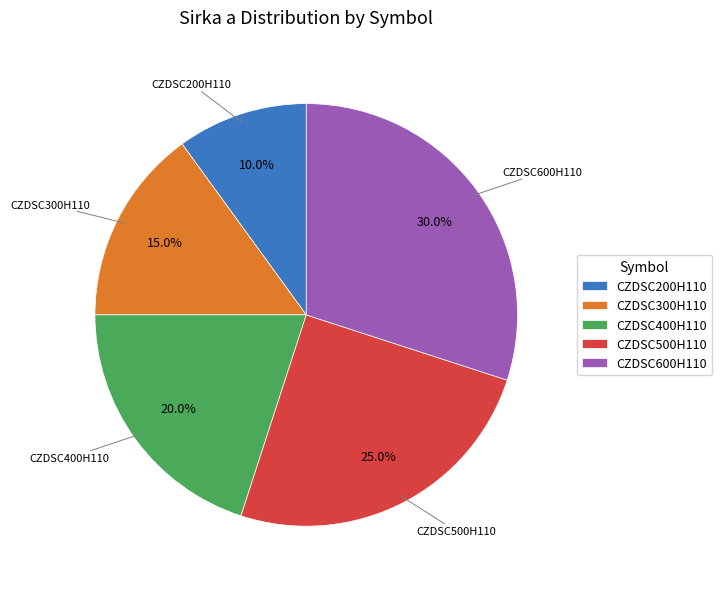

Which category has the smallest portion of the pie?

CZDSC200H110